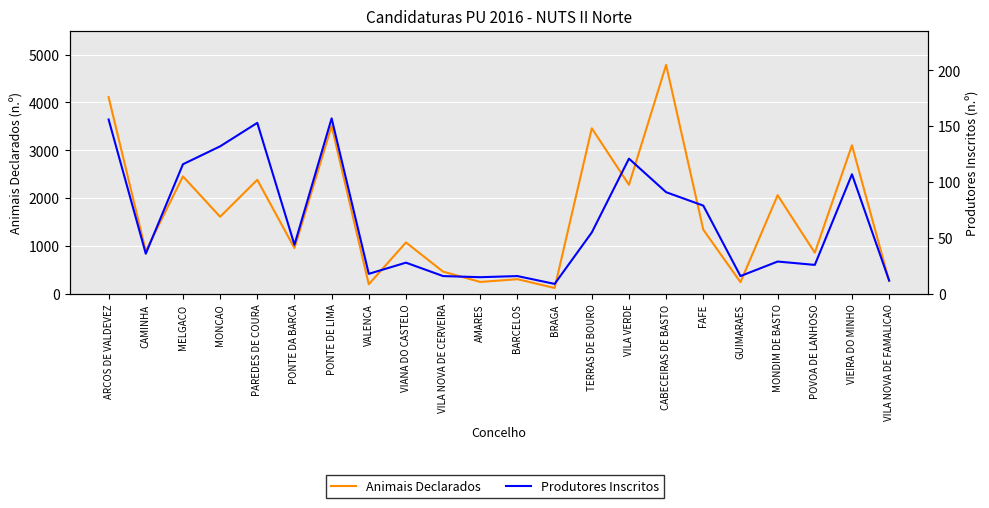

Does the chart display data point markers on the line(s)?

No